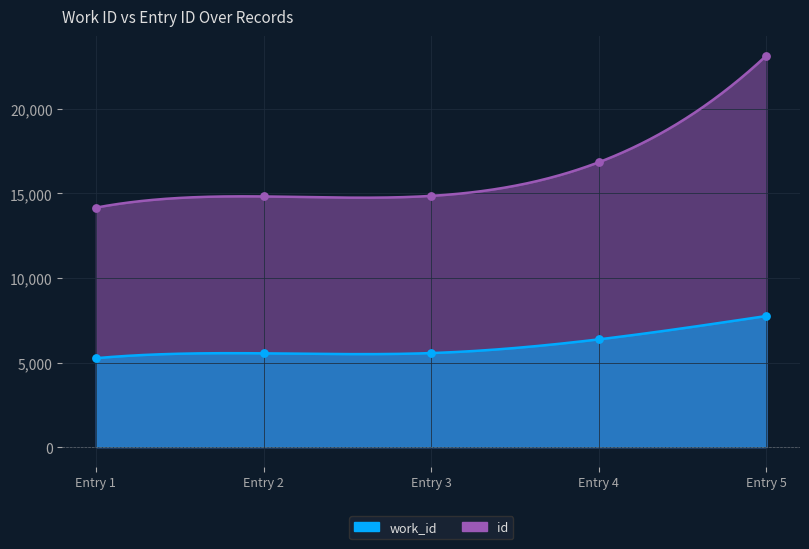

What are all the series names shown in the legend?

work_id, id